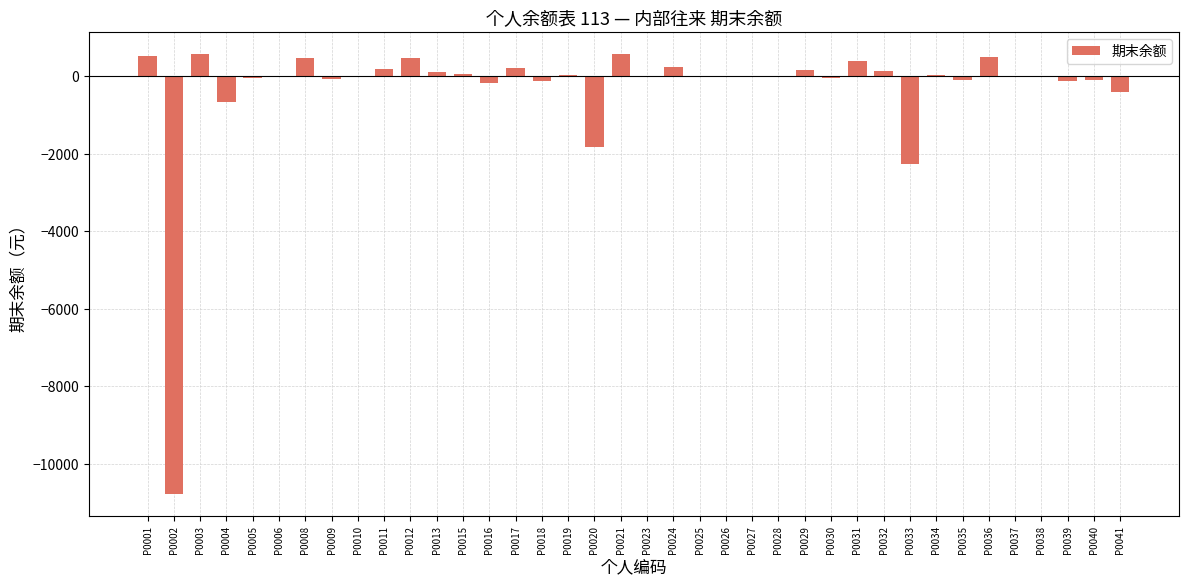

What is the sum of all values?

-11969.4